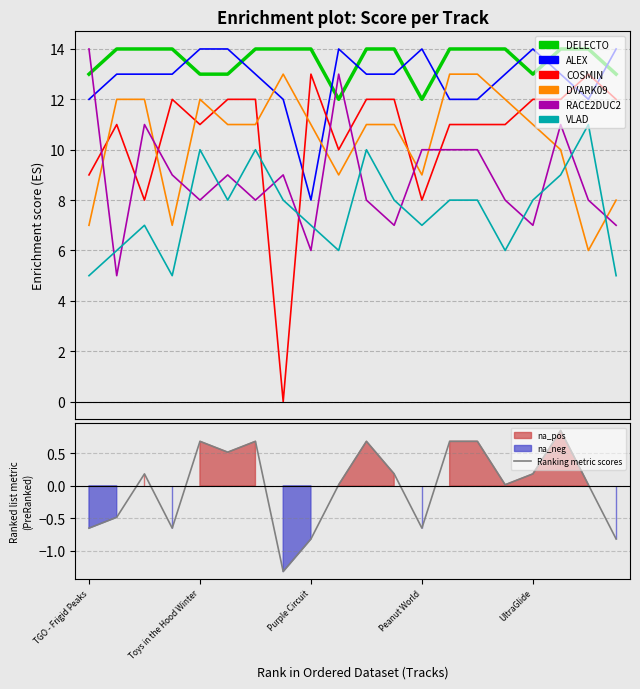

Between TGO - Frigid Peaks and BLURSED LAND OF TOMATOES, which series saw the biggest shift?

DVARK09